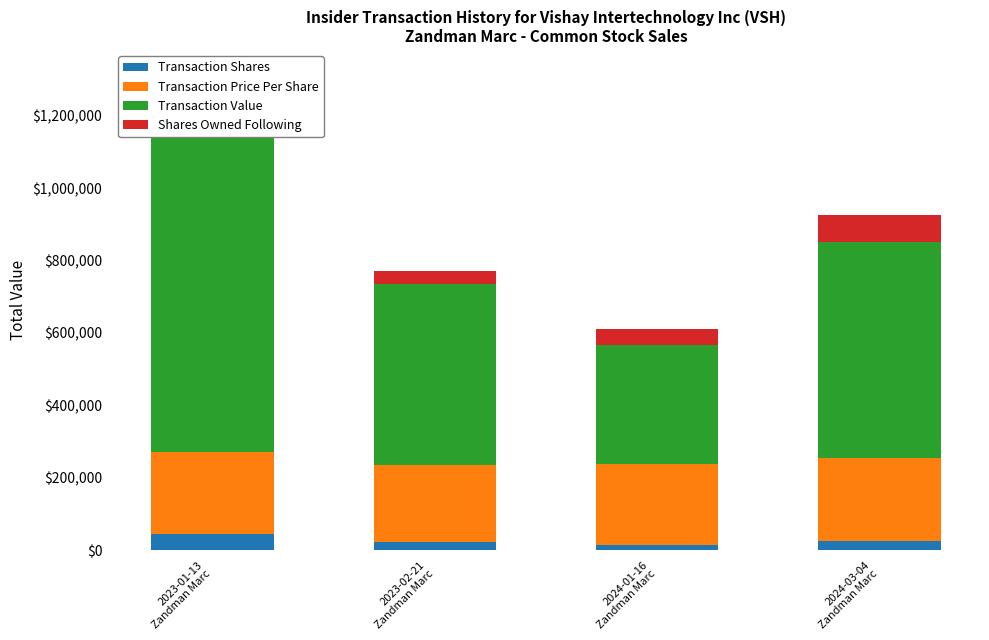

Is it true that Transaction Price Per Share equals 210600 at 2023-02-21
Zandman Marc?

True